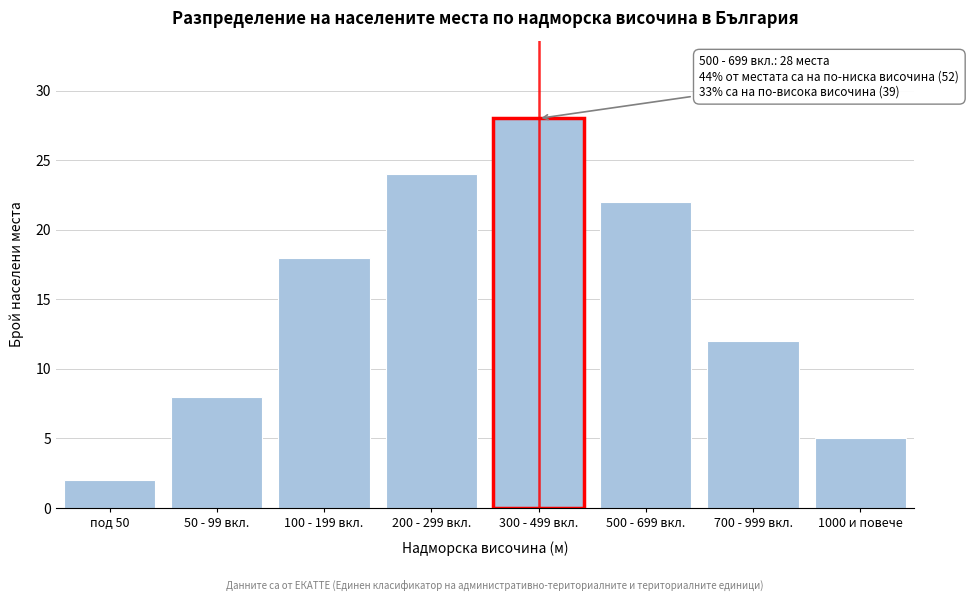

Reading left to right, list all the values displayed in this chart.

под 50=2	50 - 99 вкл.=8	100 - 199 вкл.=18	200 - 299 вкл.=24	300 - 499 вкл.=28	500 - 699 вкл.=22	700 - 999 вкл.=12	1000 и повече=5